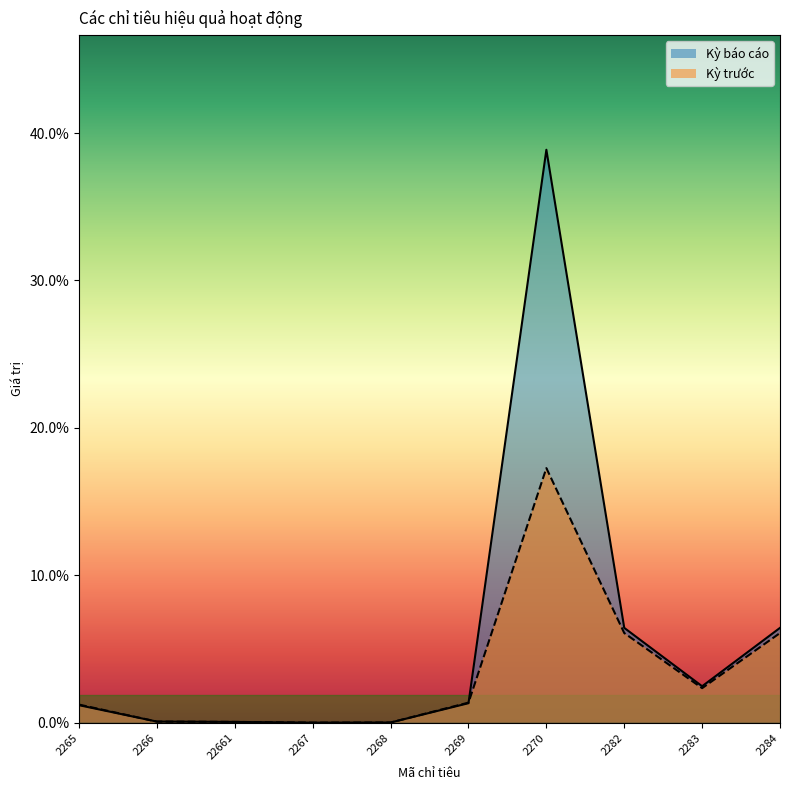

Where is the first local minimum for Kỳ trước?

2267